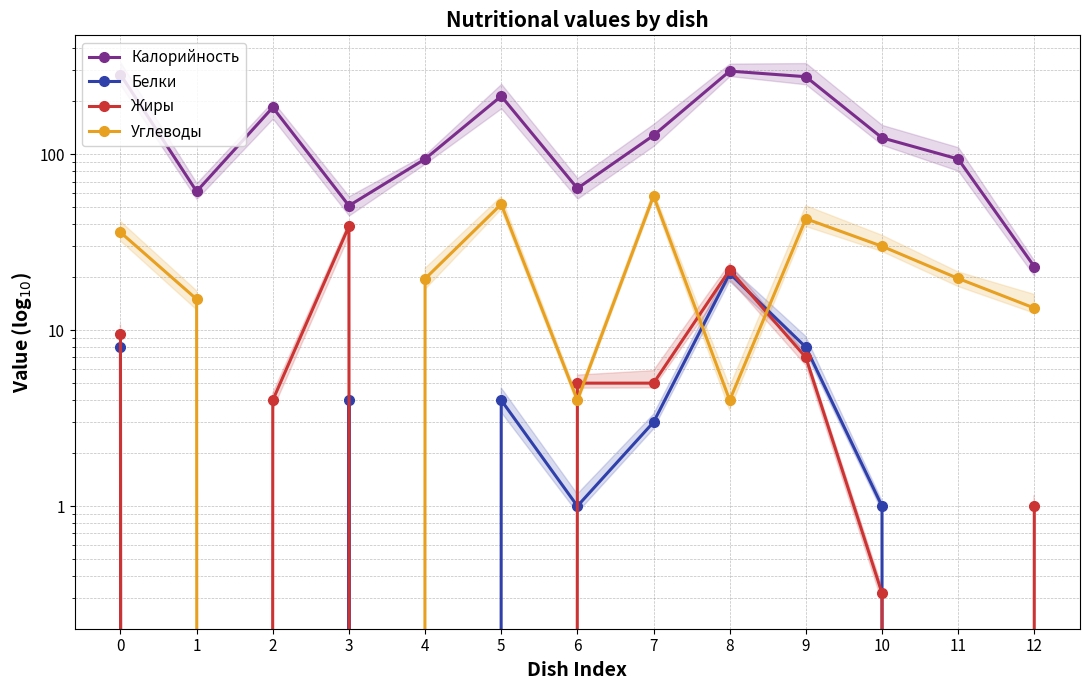

True or false: Жиры has more than 0 interior local peaks.

True